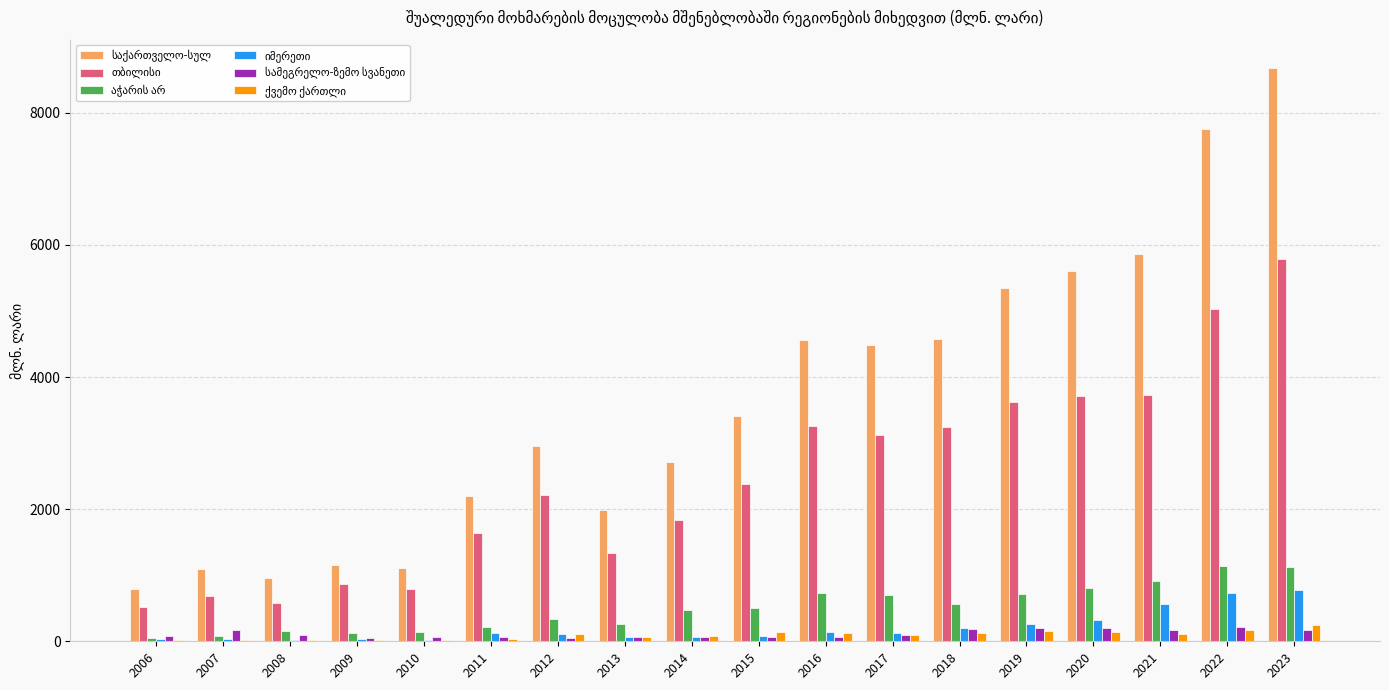

What is the total value across all series at 2014?

5243.2